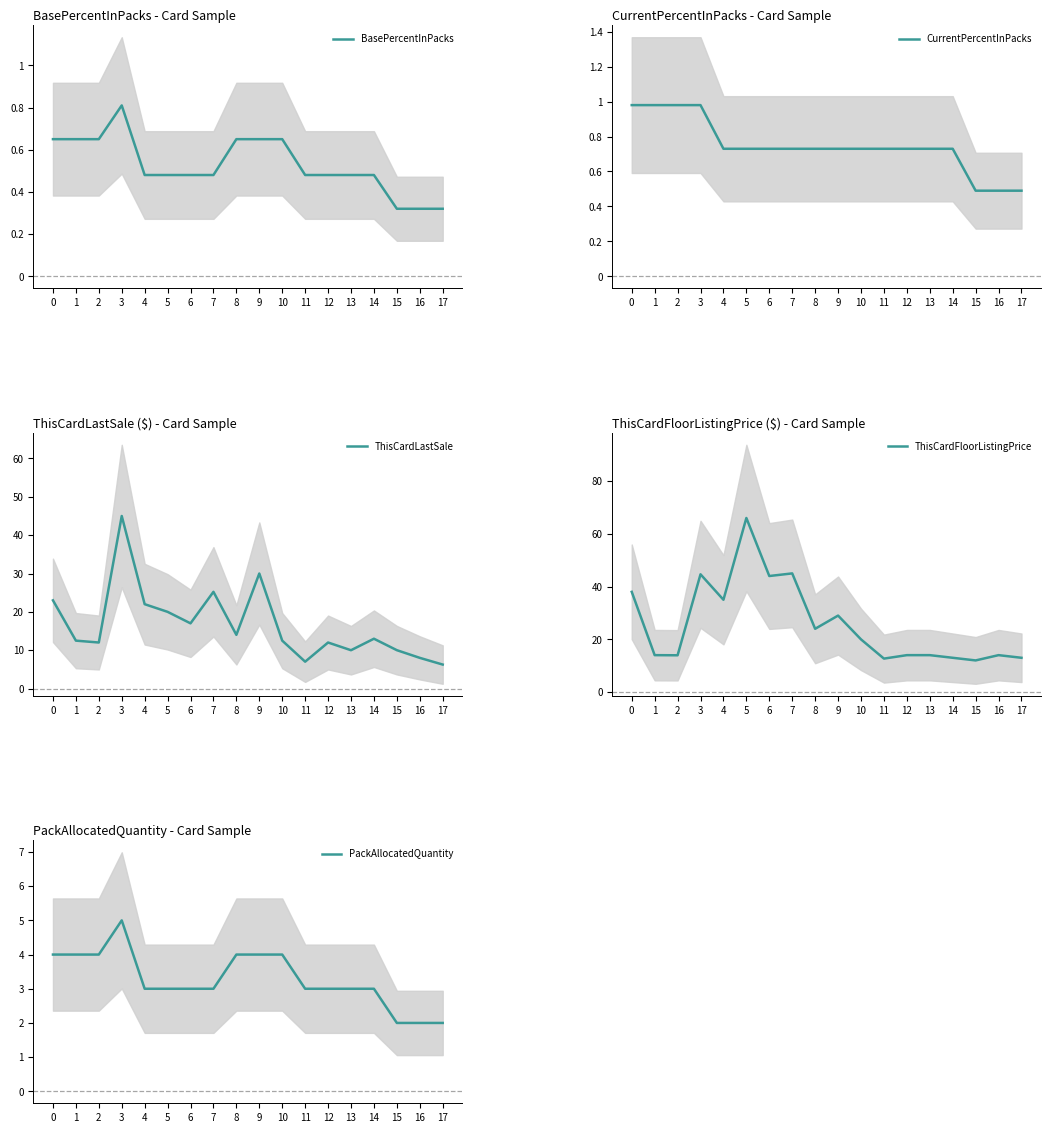

What is the total value across all series at 3?

96.4